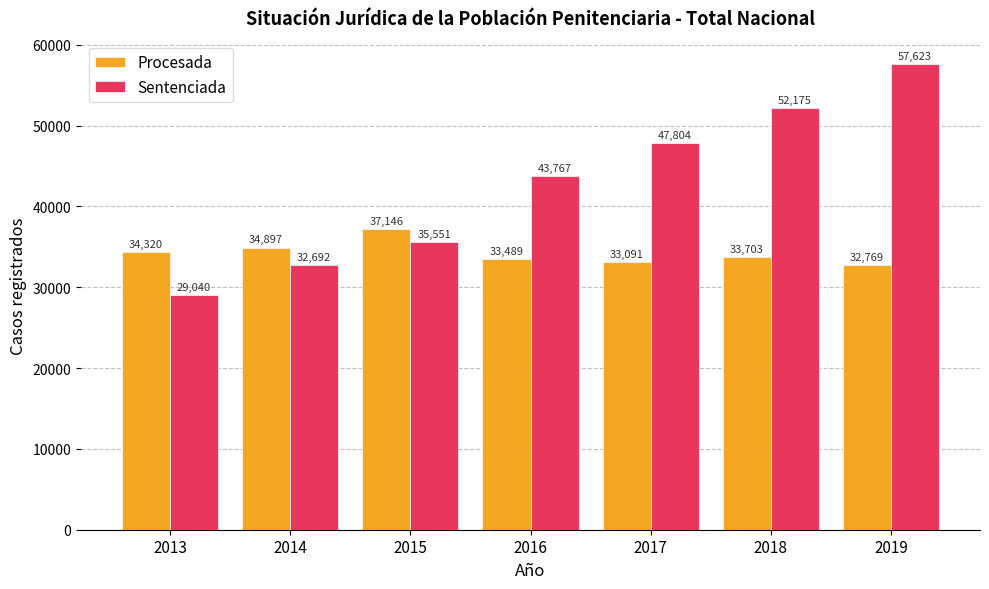

Are the bars grouped side by side (vs. stacked)?

Yes